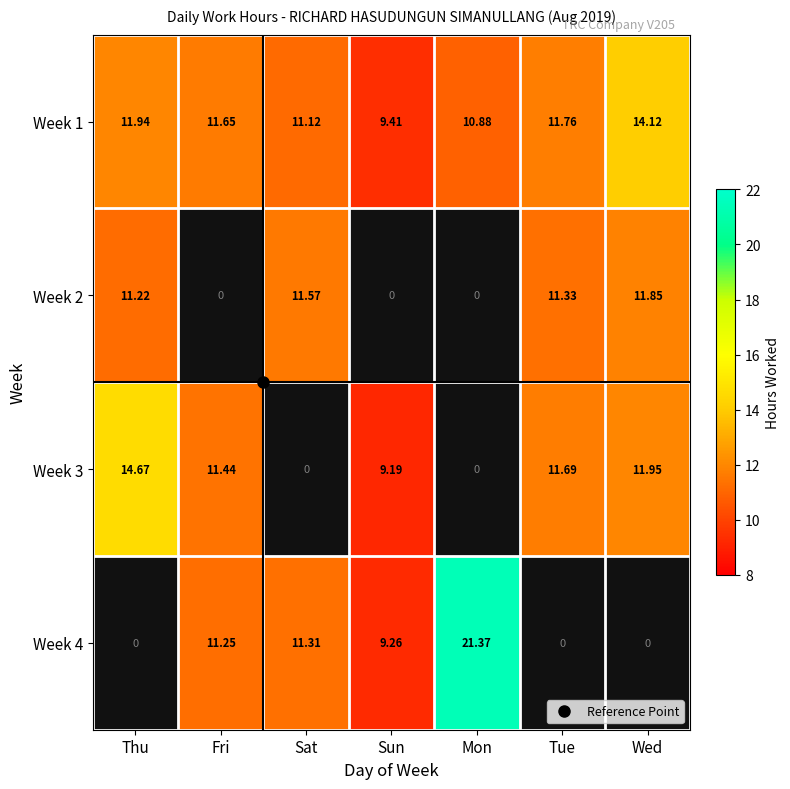

At which category does the chart reach its peak across all series?

Mon